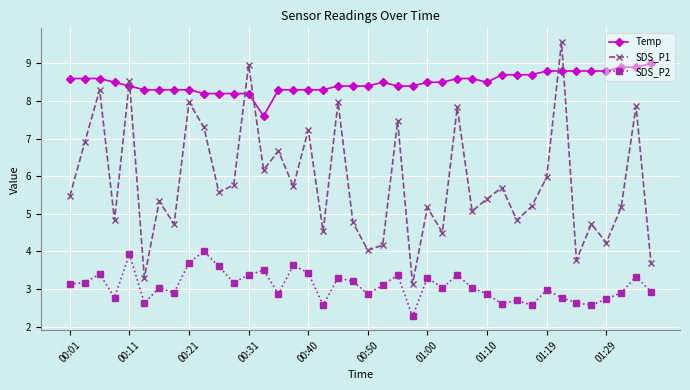

What is the difference between the second highest and minimum values in the SDS_P2 series?

1.7